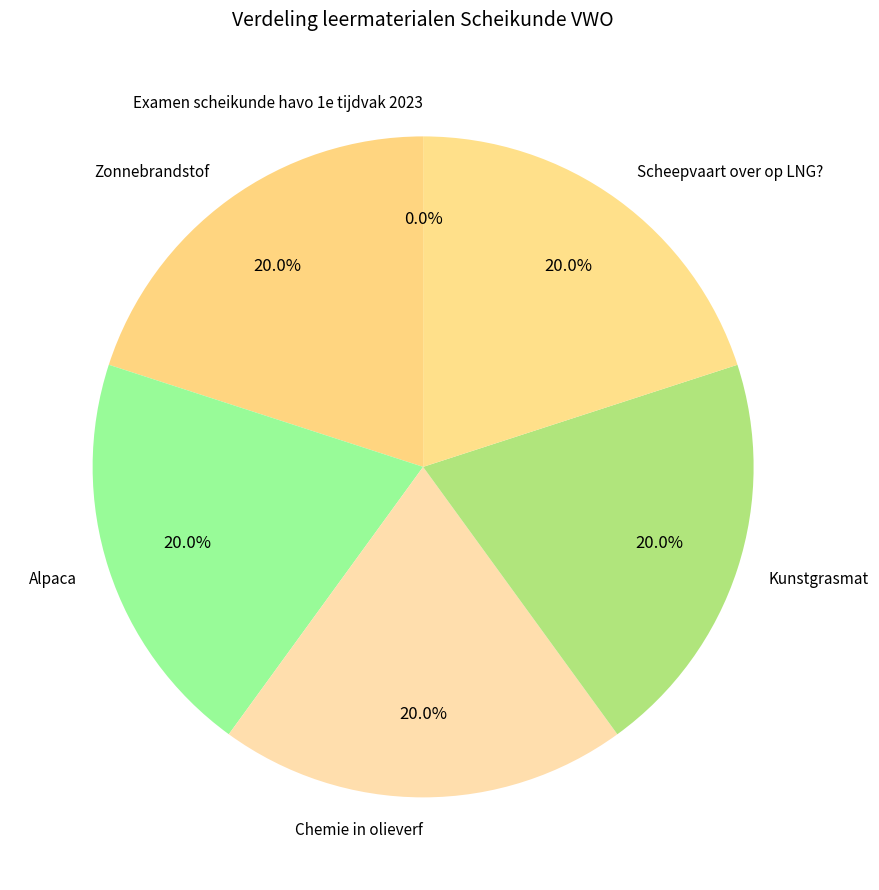

What is the ratio of the value at Zonnebrandstof to the value at Chemie in olieverf?

1.0